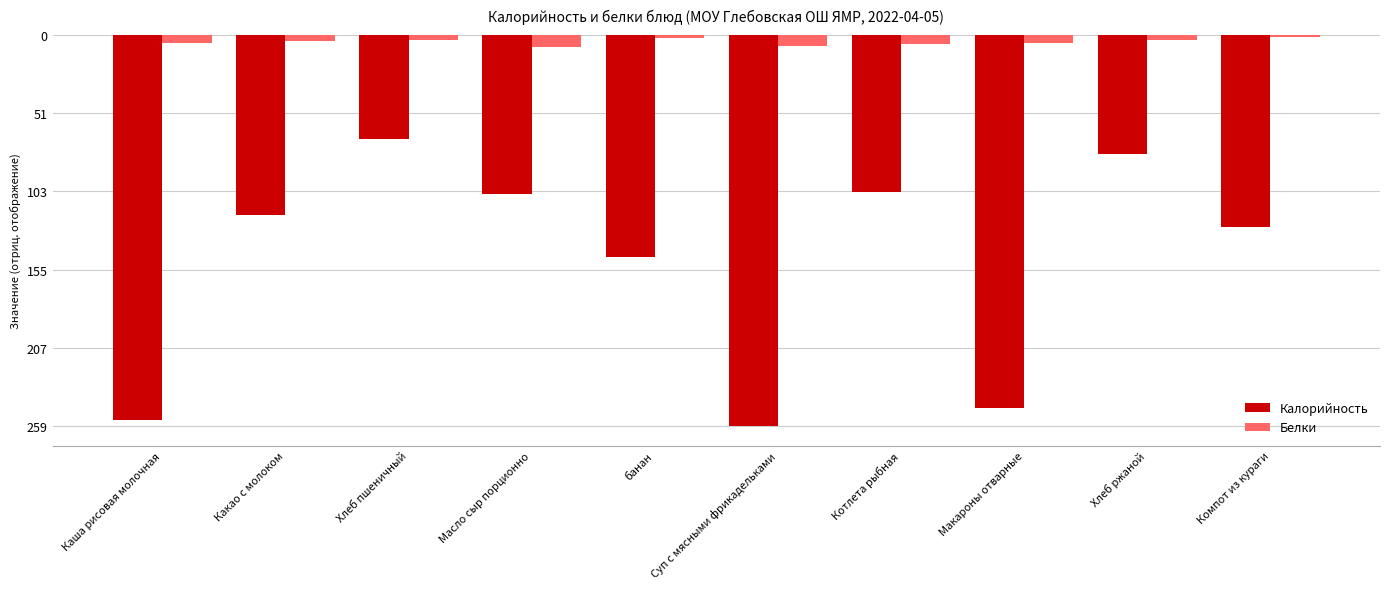

Which series has the widest spread of values?

Калорийность